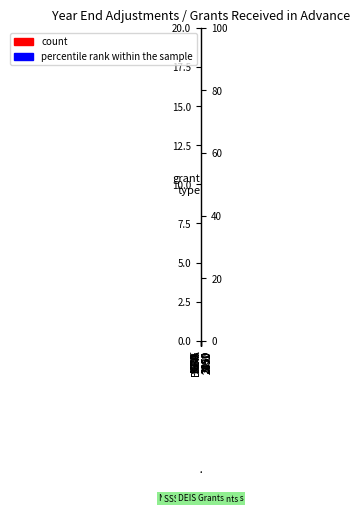

Where is percentile rank within the sample nearest to the value 0?

GRA
2150